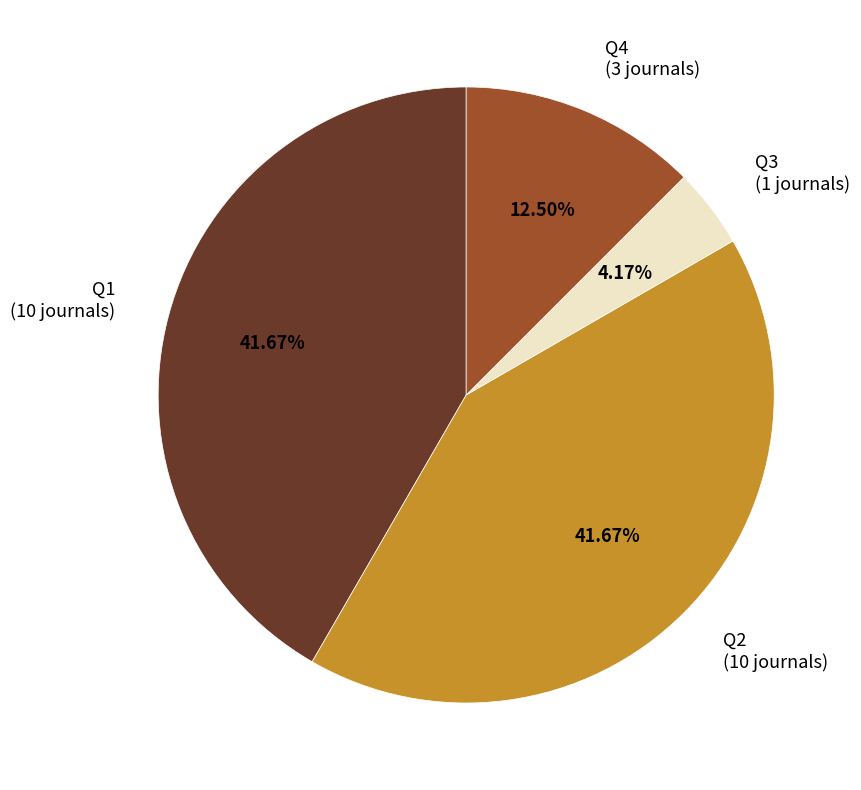

To the nearest percent, what percentage of the pie is Q3?

4%